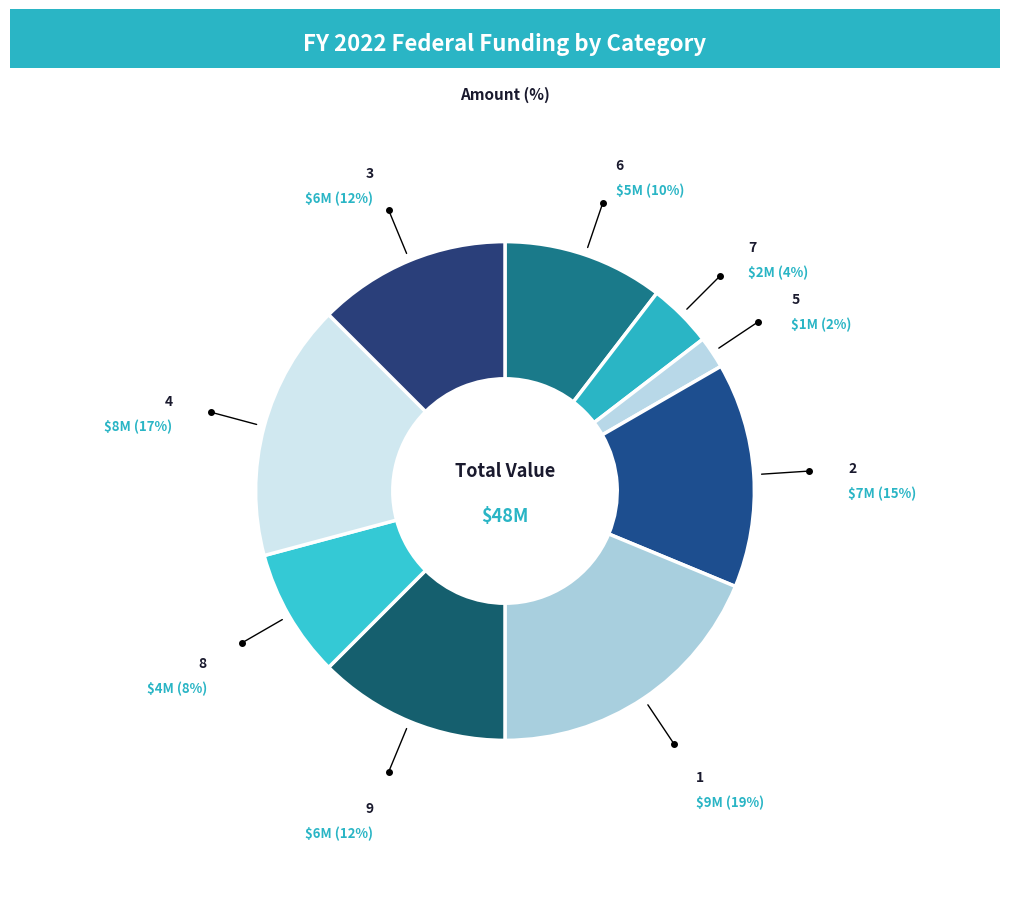

Count the number of slices in the pie.

9